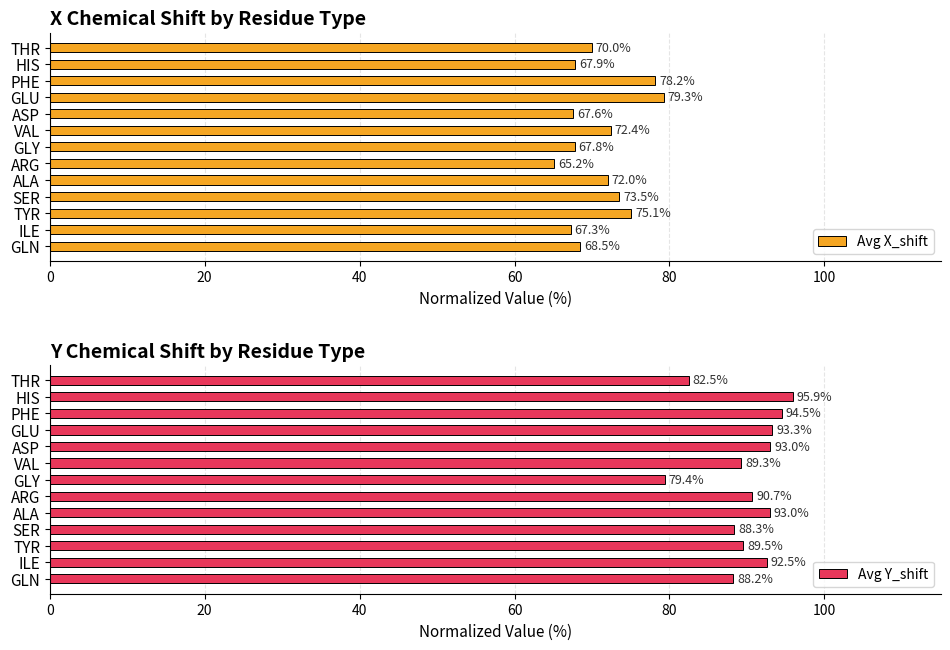

How many data points in Avg X_shift are above 69?

7